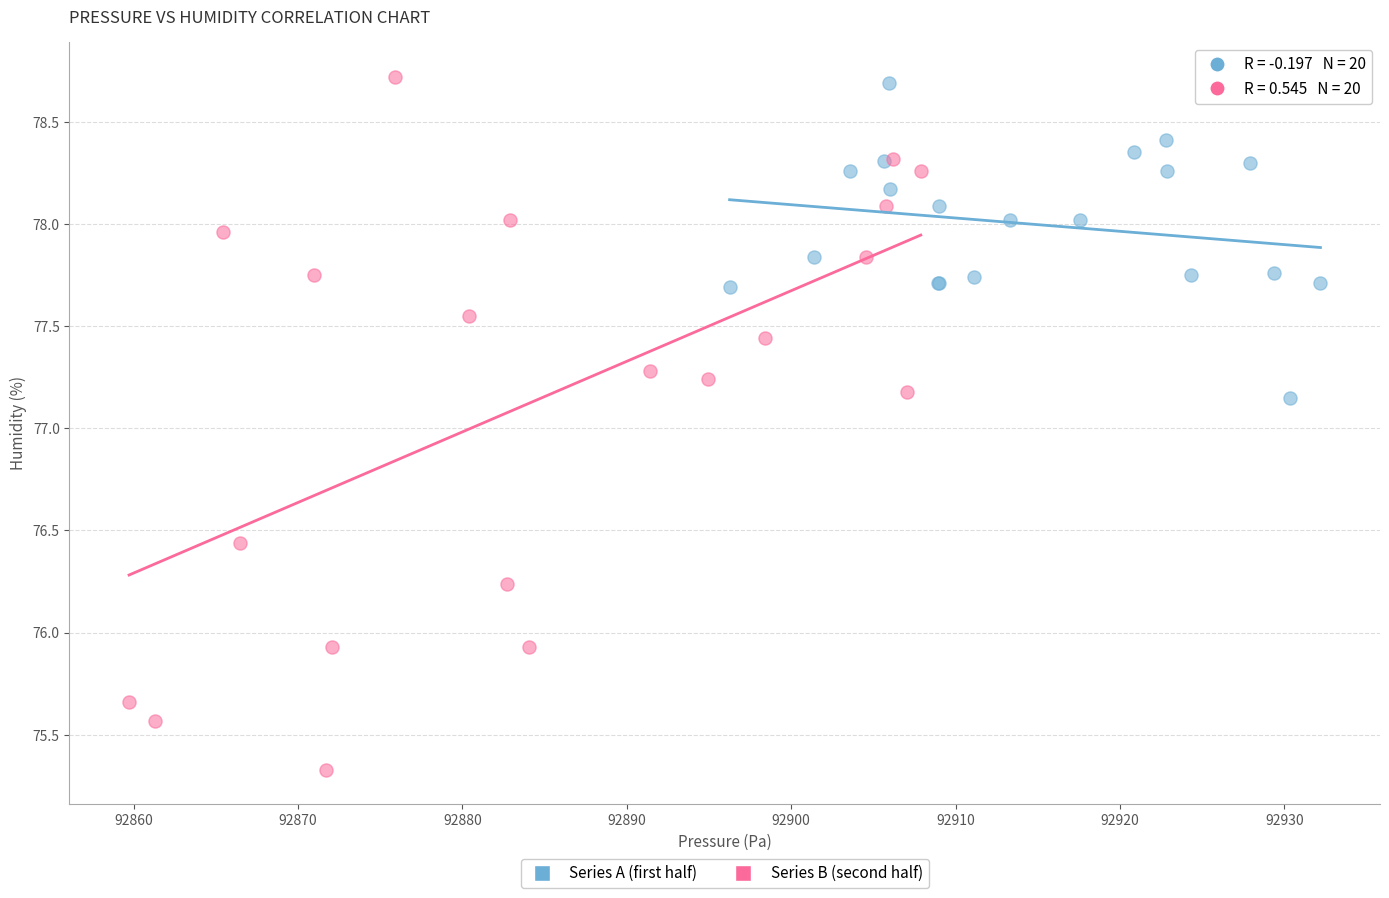

Which series reaches the minimum Y coordinate?

Series B (second half)